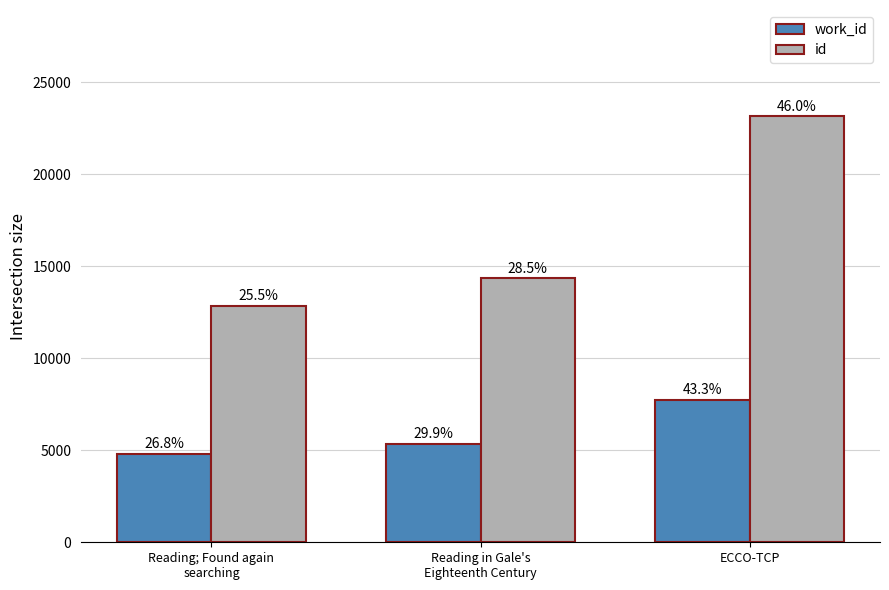

Reading right to left, transcribe all the data shown in this chart.

work_id: ECCO-TCP=7752	Reading in Gale's
Eighteenth Century=5351	Reading; Found again
searching=4808
id: ECCO-TCP=23150	Reading in Gale's
Eighteenth Century=14341	Reading; Found again
searching=12862